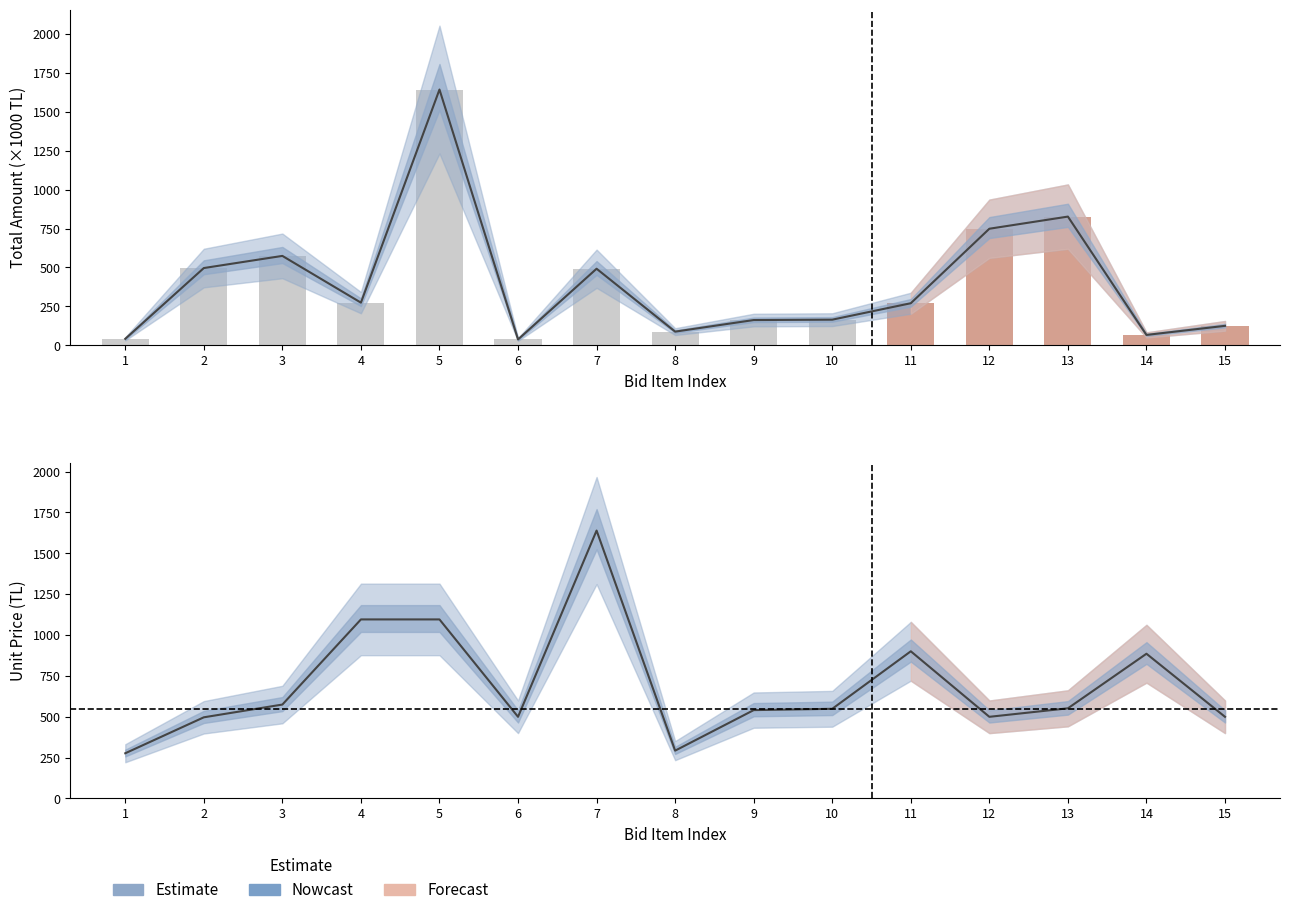

Which label corresponds to the largest value in the chart?

5